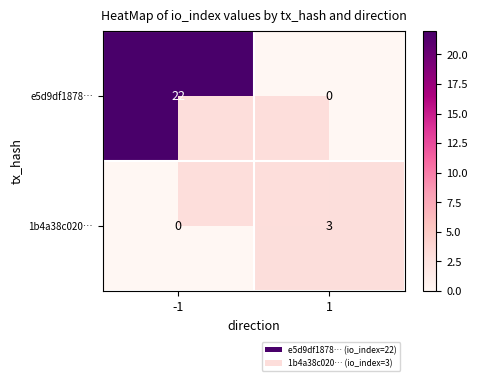

The value of e5d9df1878… at -1 is 15. True or false?

False